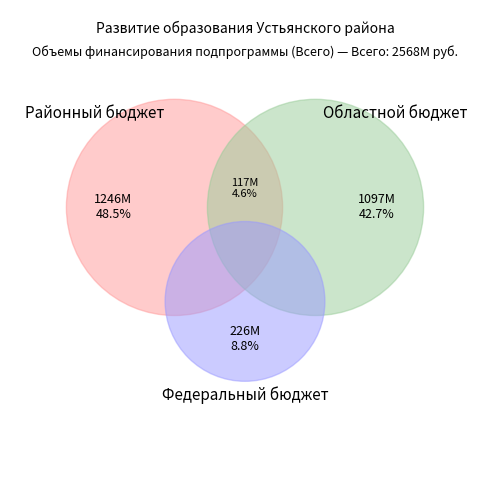

Rank the categories by value from highest to lowest.

Районный бюджет, Областной бюджет, Федеральный бюджет